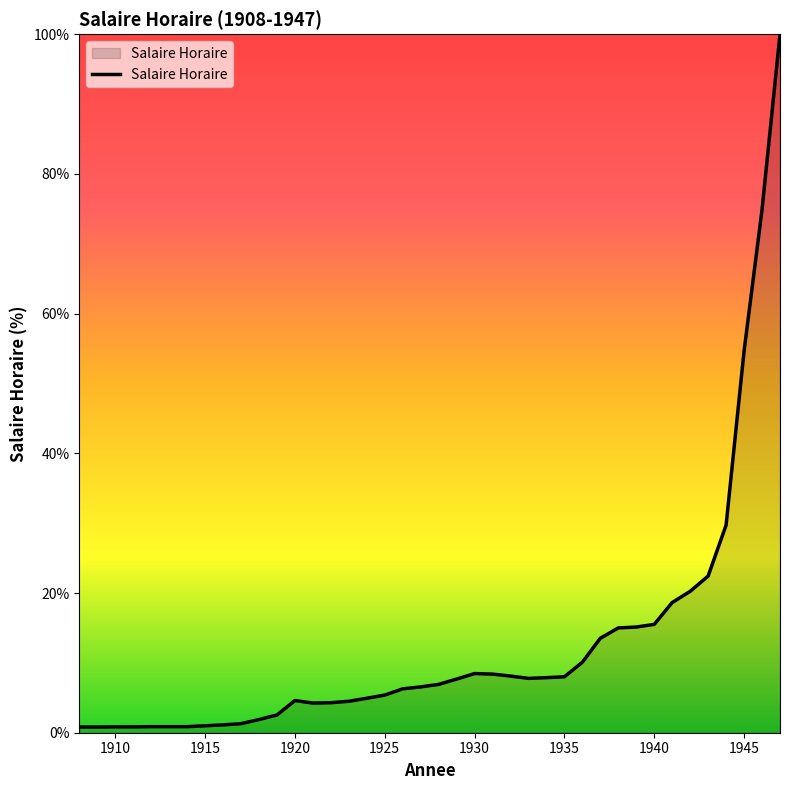

What is the difference between the maximum and minimum values?

99.2